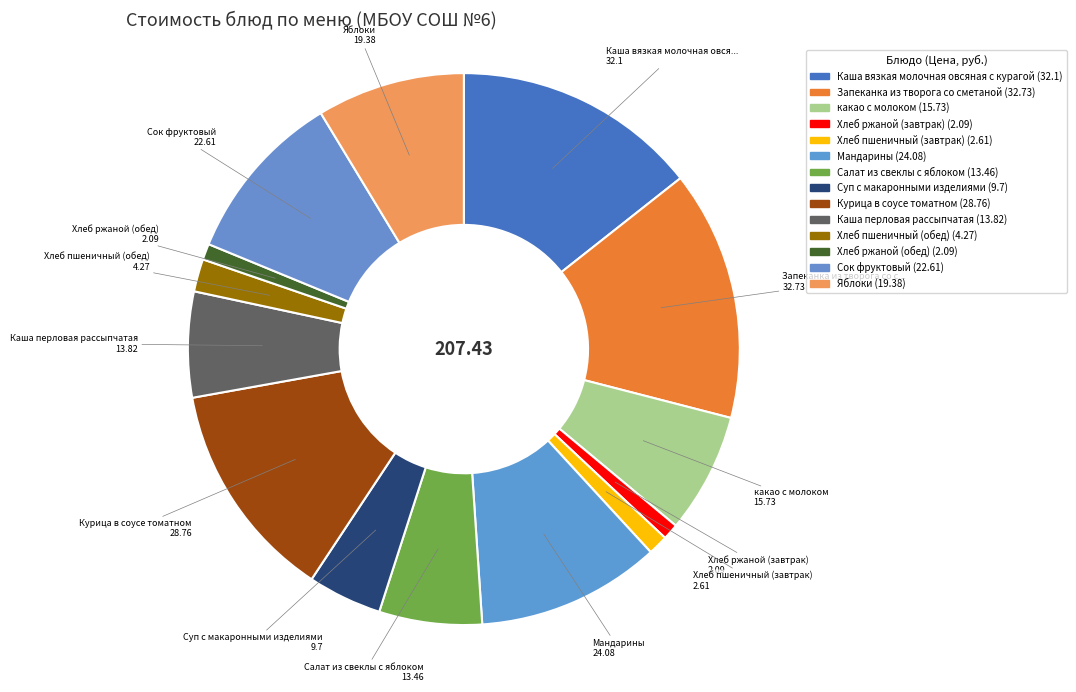

How many segments does this pie chart have?

14